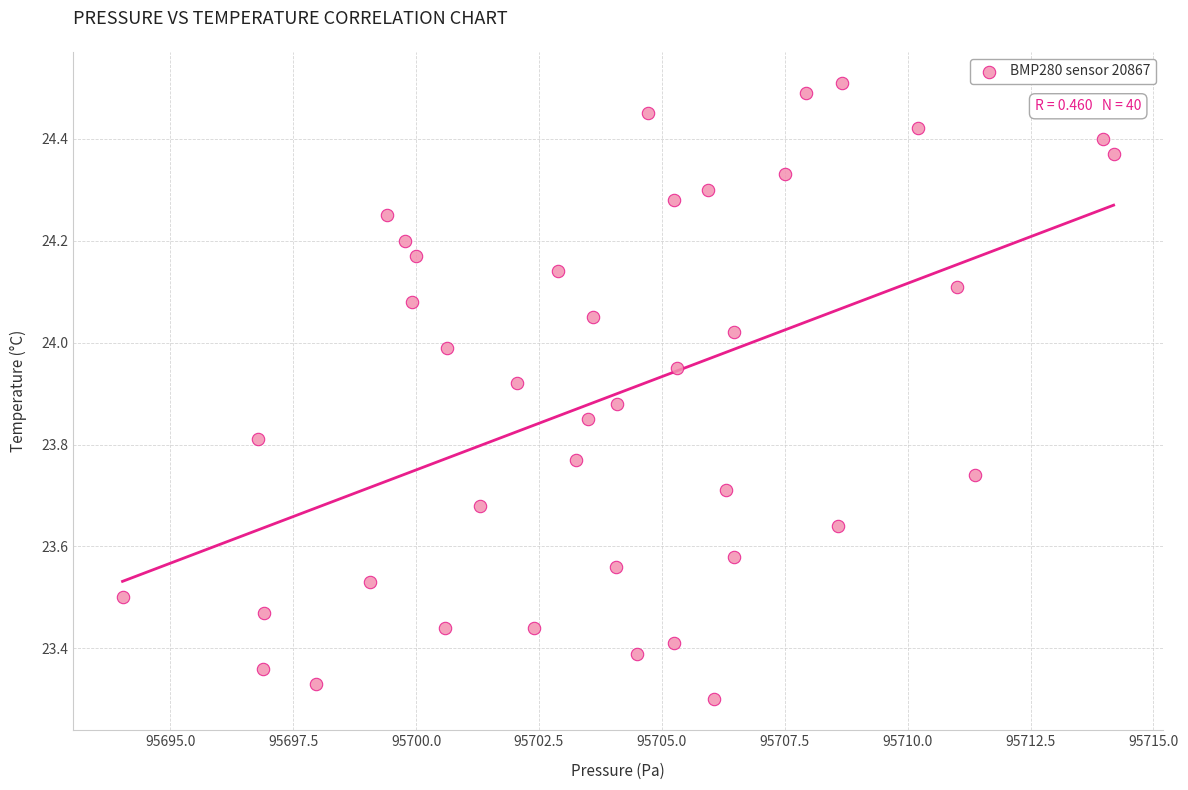

What is the range of Y values (max minus min)?

1.2